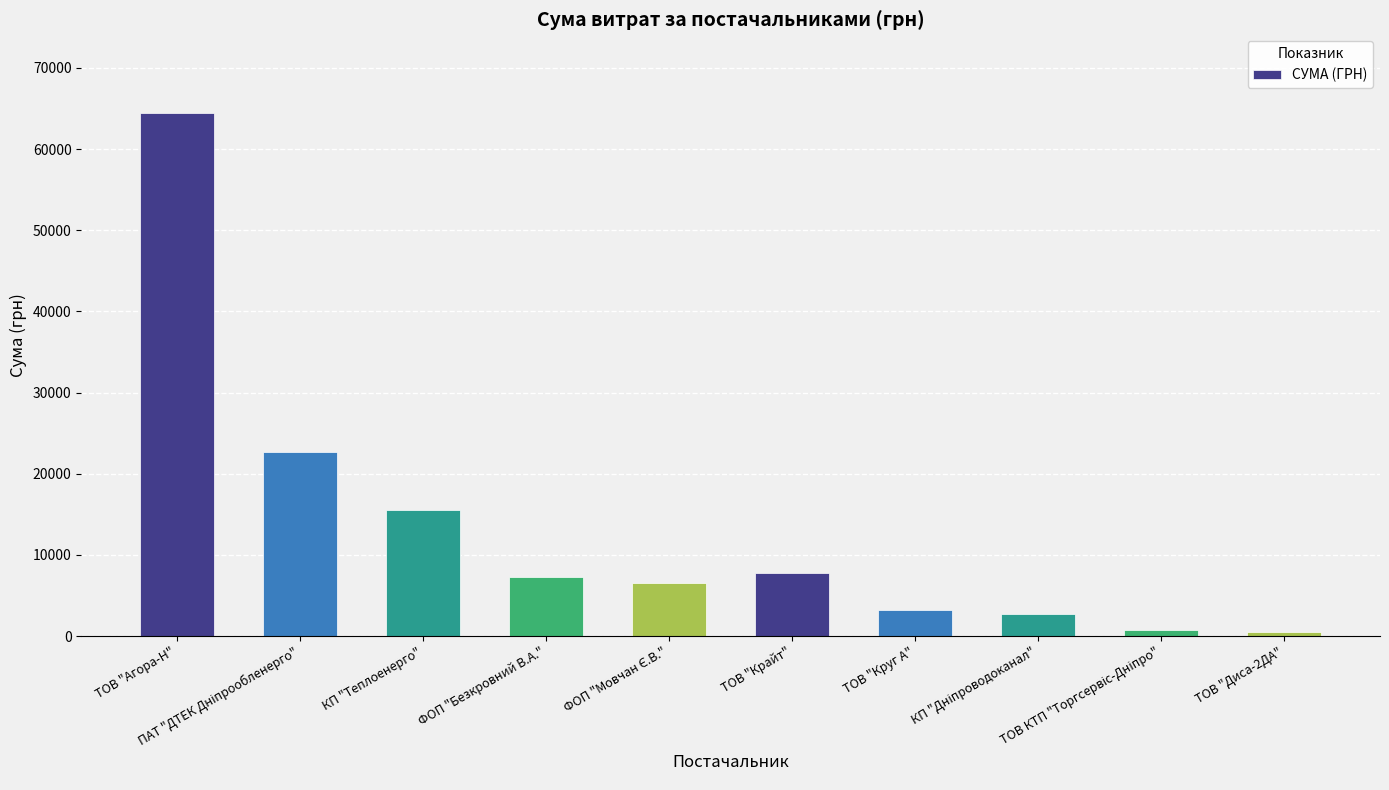

What is the maximum value shown in the chart?

64461.7